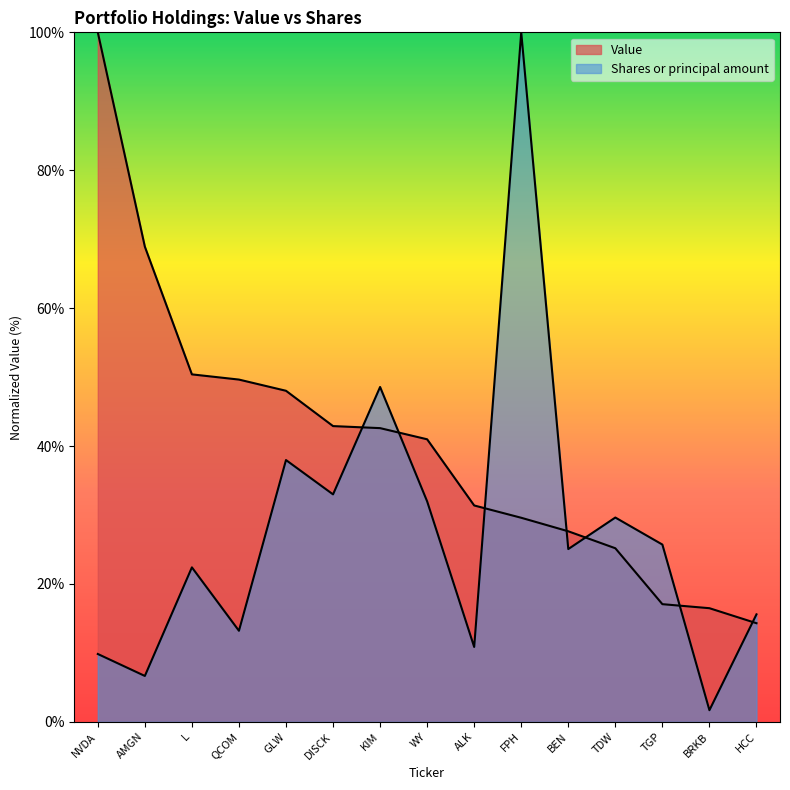

Which series has the widest spread of values?

Shares or principal amount